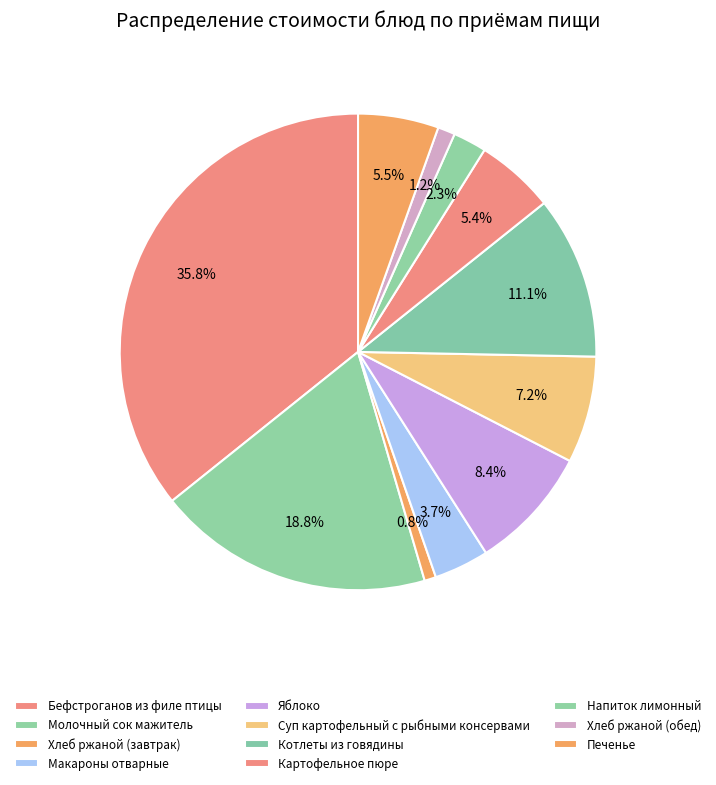

To the nearest percent, what percentage of the pie is Молочный сок мажитель?

19%